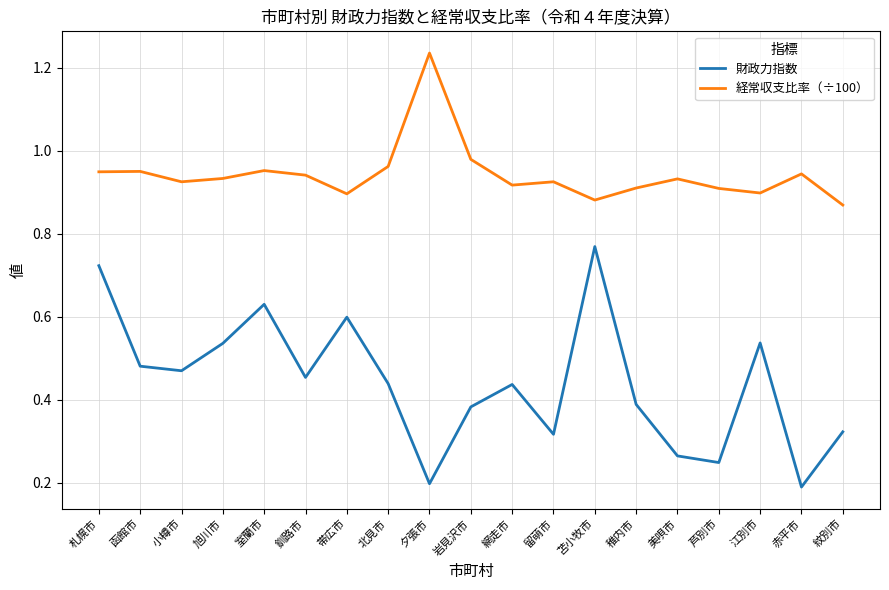

Does the chart display data point markers on the line(s)?

No